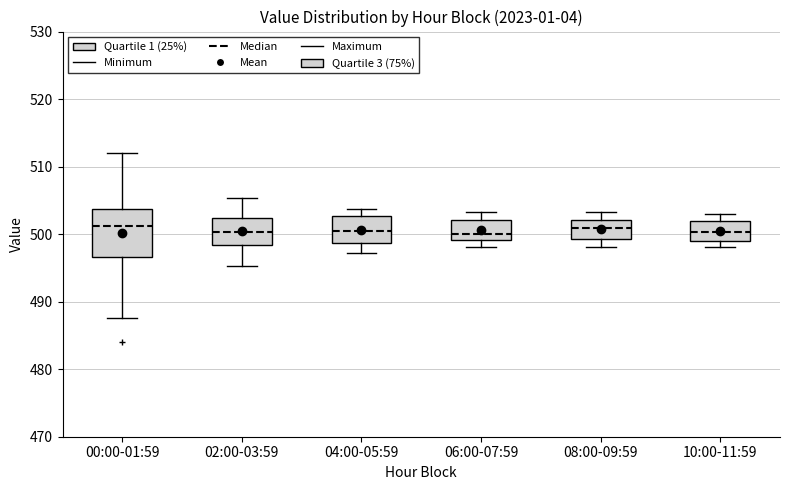

Where does the upper whisker of the box for 06:00-07:59 end on the y-axis? The values are not printed on the chart, so give them approximately, as read against the axis.

503